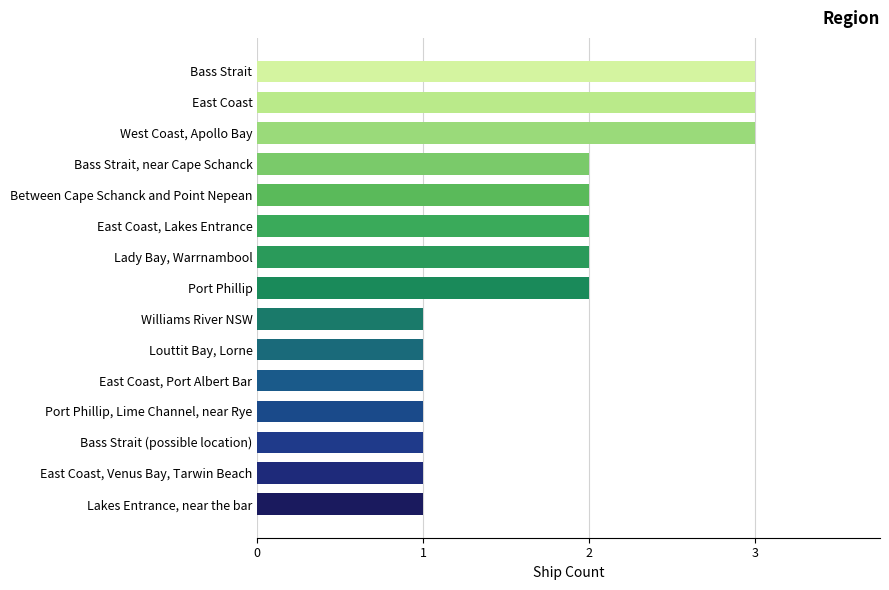

Reading bottom to top, transcribe all the data shown in this chart.

1	1	1	1	1	1	1	2	2	2	2	2	3	3	3